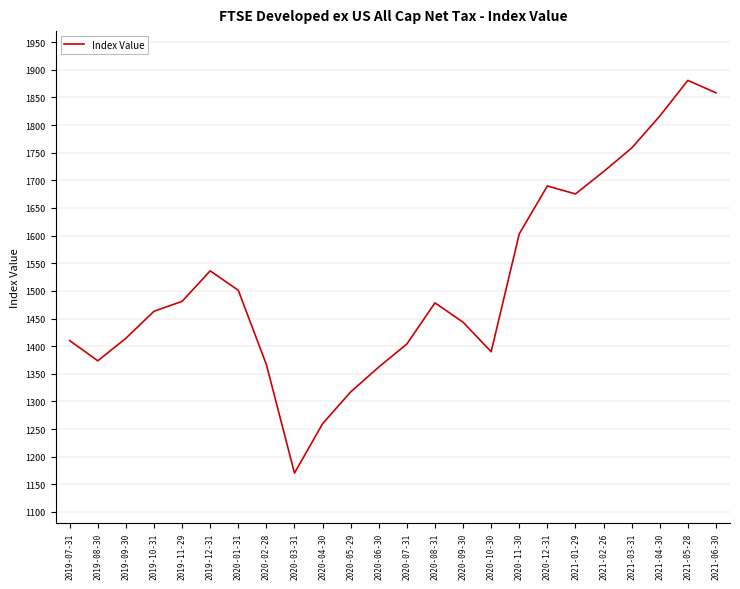

What position from the left is 2021-04-30?

22